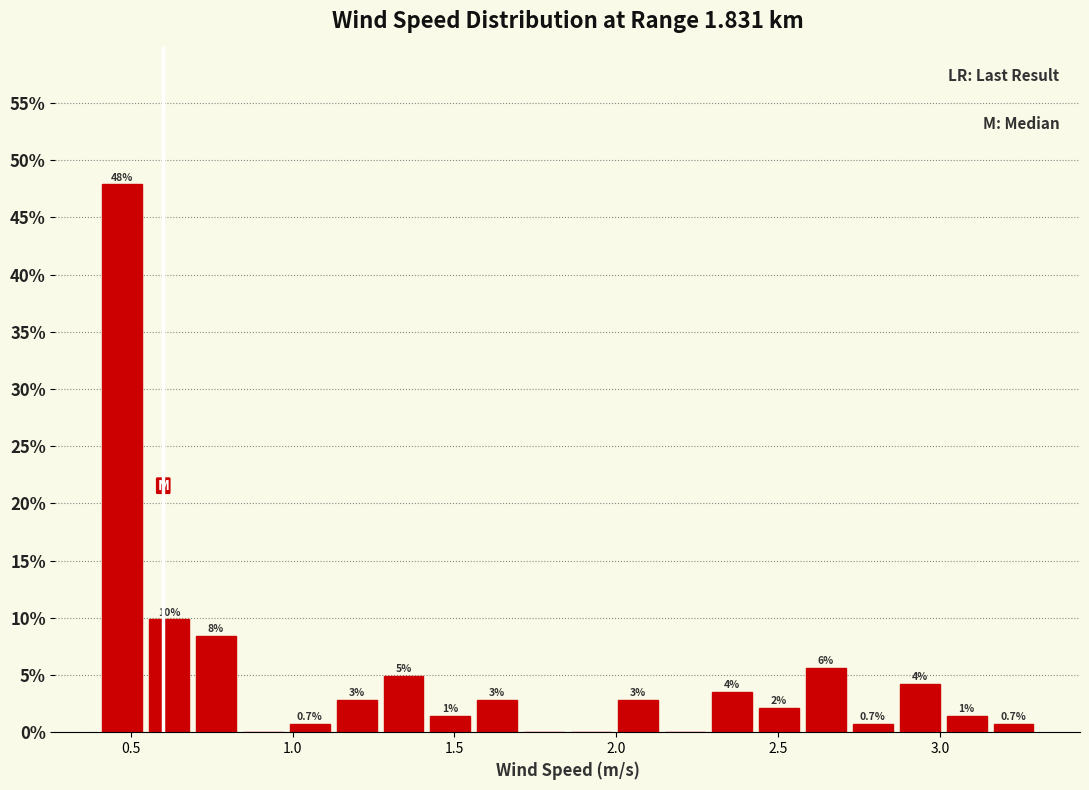

Around what value on the x-axis is the tallest bar? Give the approximate position of its centre, as read against the axis.

0.45